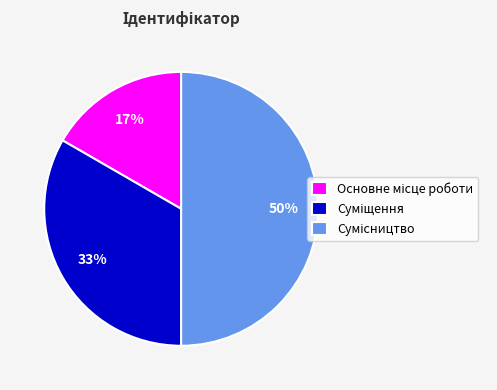

To the nearest percent, what is the difference between the largest and smallest slice percentages?

33%